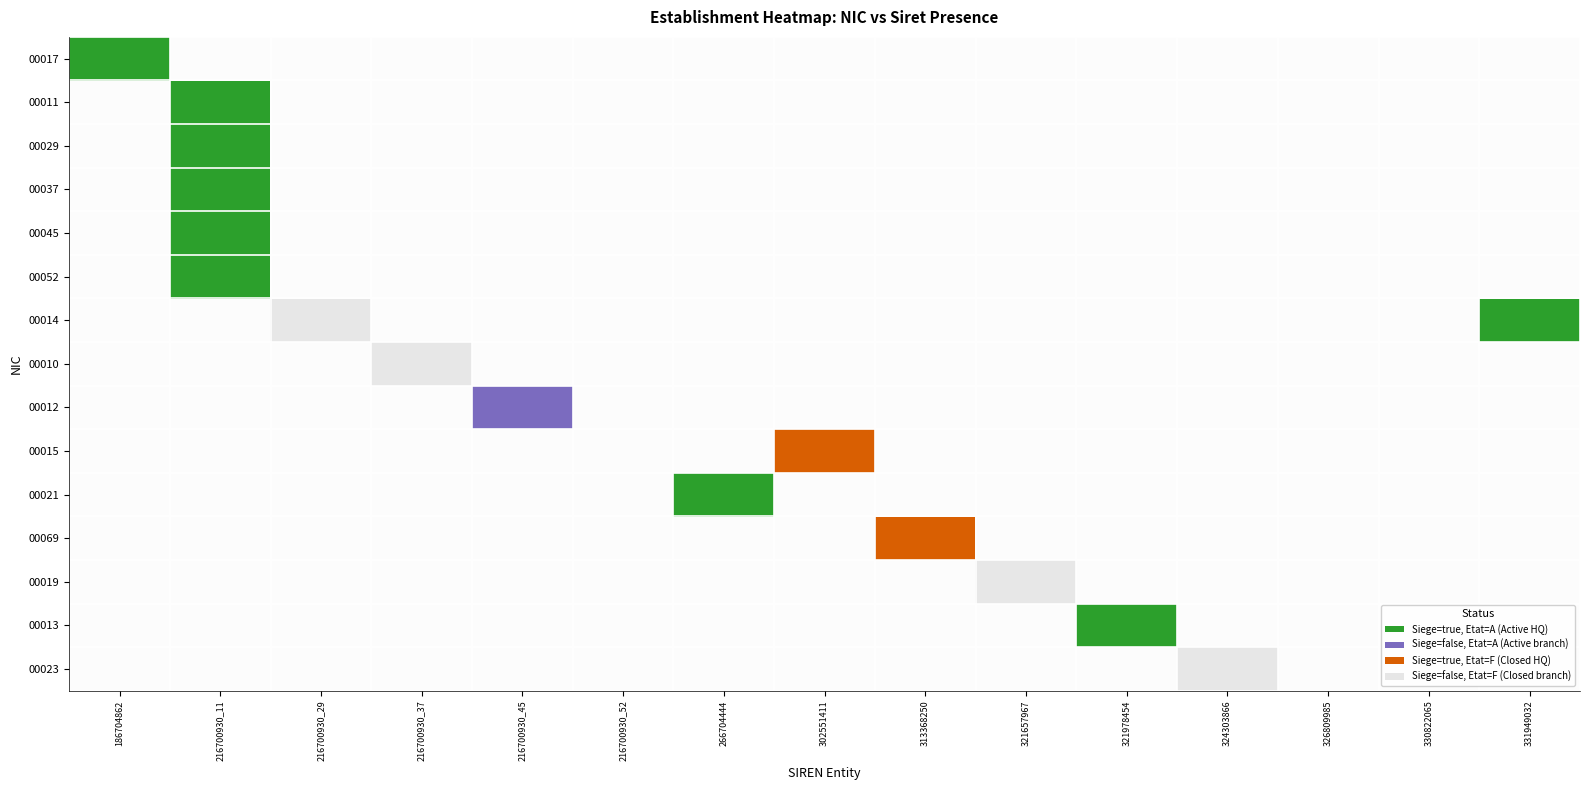

What is the difference between the maximum and second lowest values in the 00045 series?

21670093000045